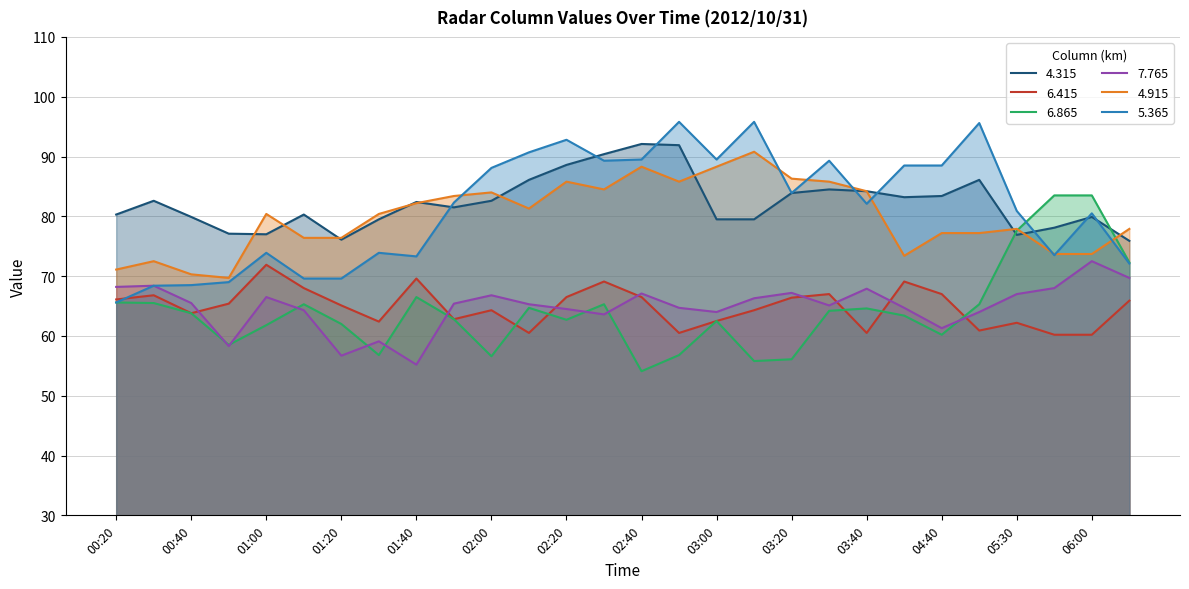

Rank the categories by 6.865 value from lowest to highest.

02:40, 03:10, 03:20, 02:00, 01:30, 02:50, 00:50, 04:40, 01:00, 01:20, 03:00, 02:20, 01:50, 04:30, 00:40, 03:30, 03:40, 02:10, 01:10, 02:30, 04:50, 00:30, 00:20, 01:40, 06:30, 05:30, 05:40, 06:00